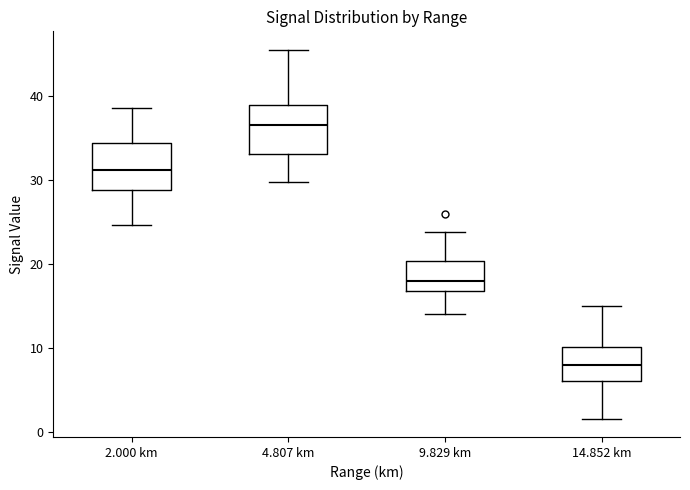

Where does the lower whisker of the box for 9.829 km end on the y-axis? The values are not printed on the chart, so give them approximately, as read against the axis.

14